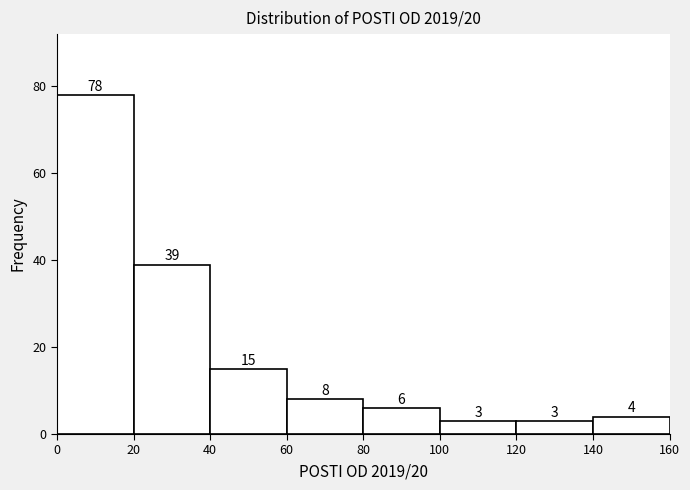

Which range on the x-axis has the tallest bar?

0 to 20